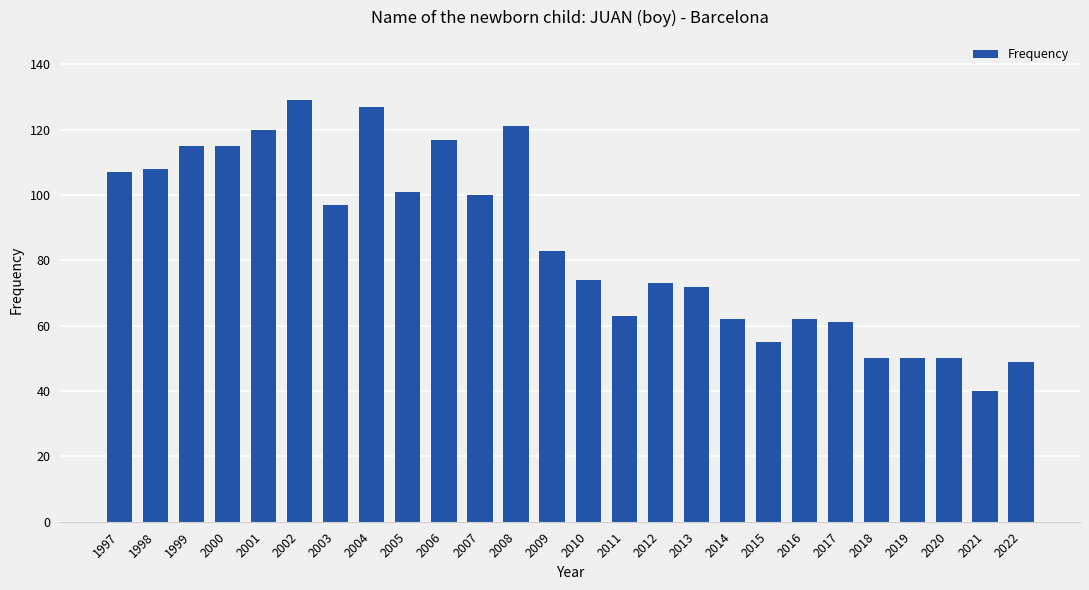

The value at 2021 is 20. True or false?

False